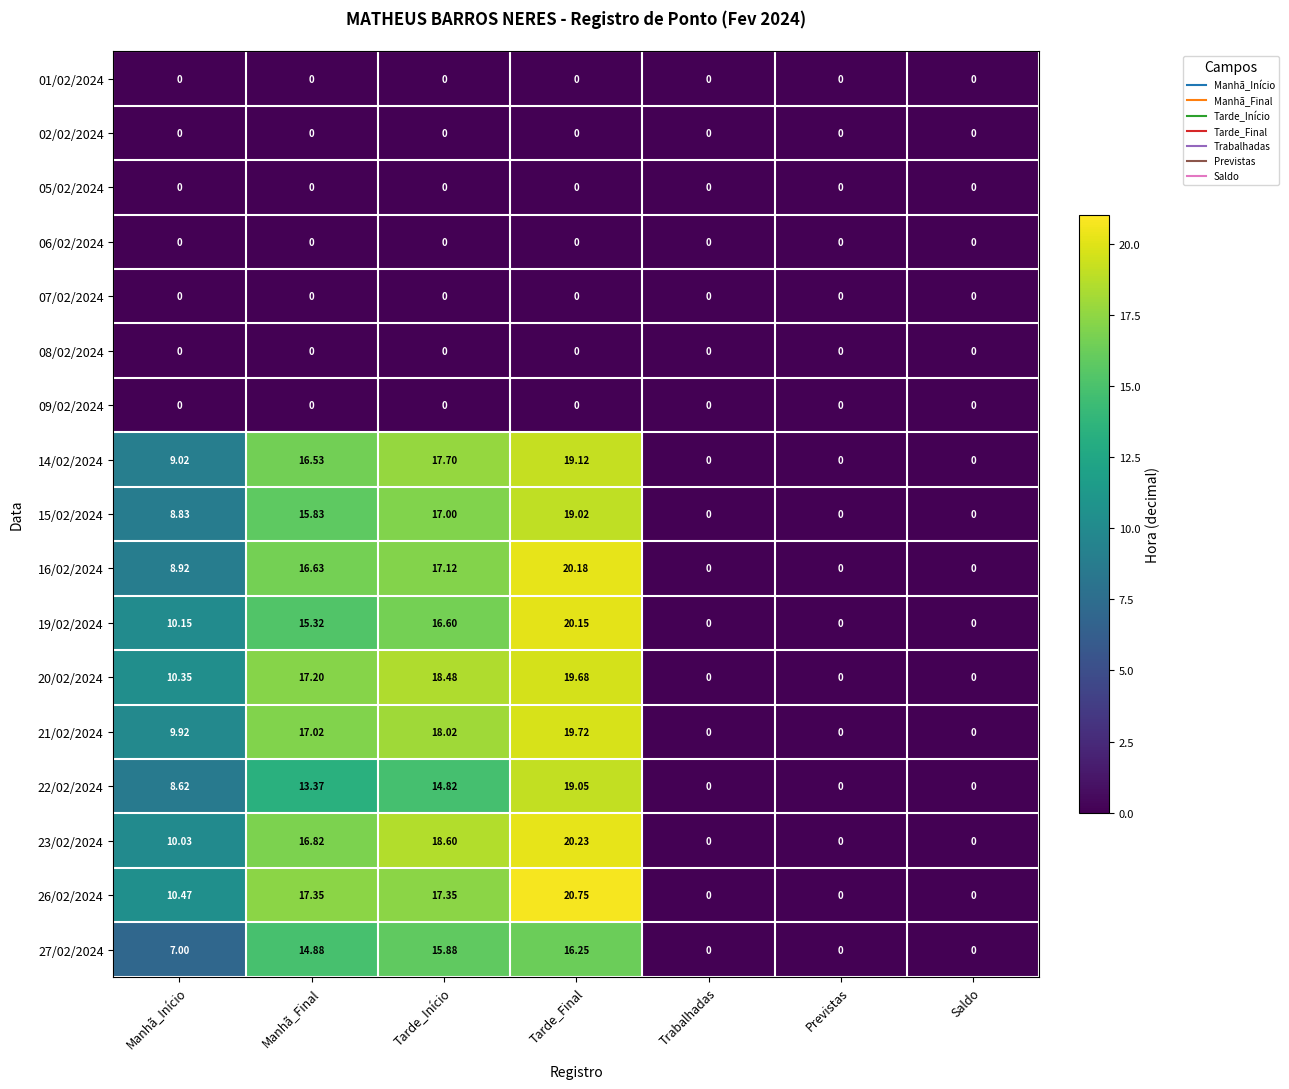

At how many categories does at least one series exceed 13?

3